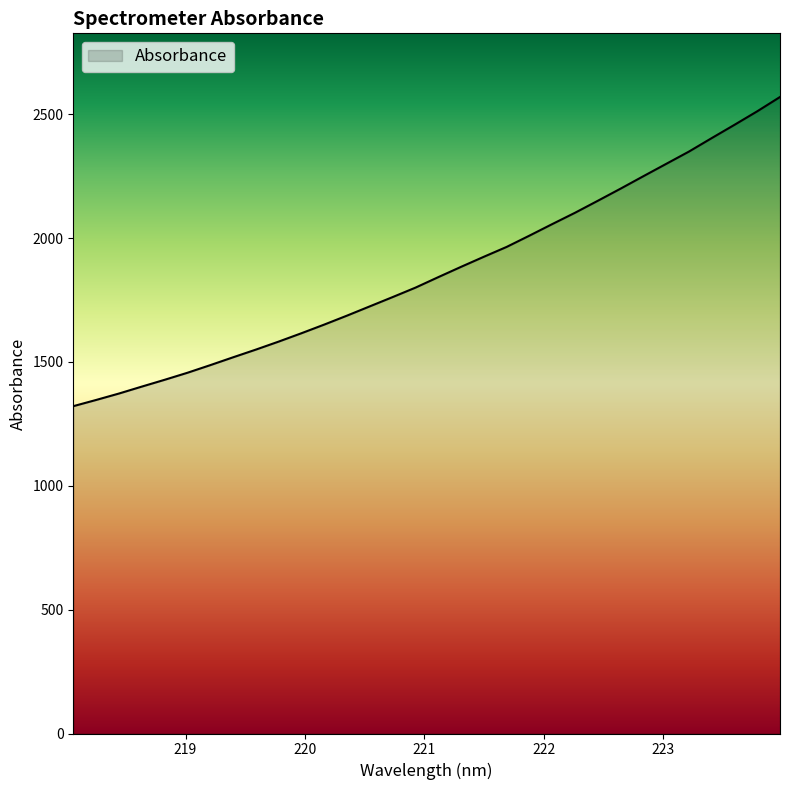

What is the smallest value displayed?

1321.5